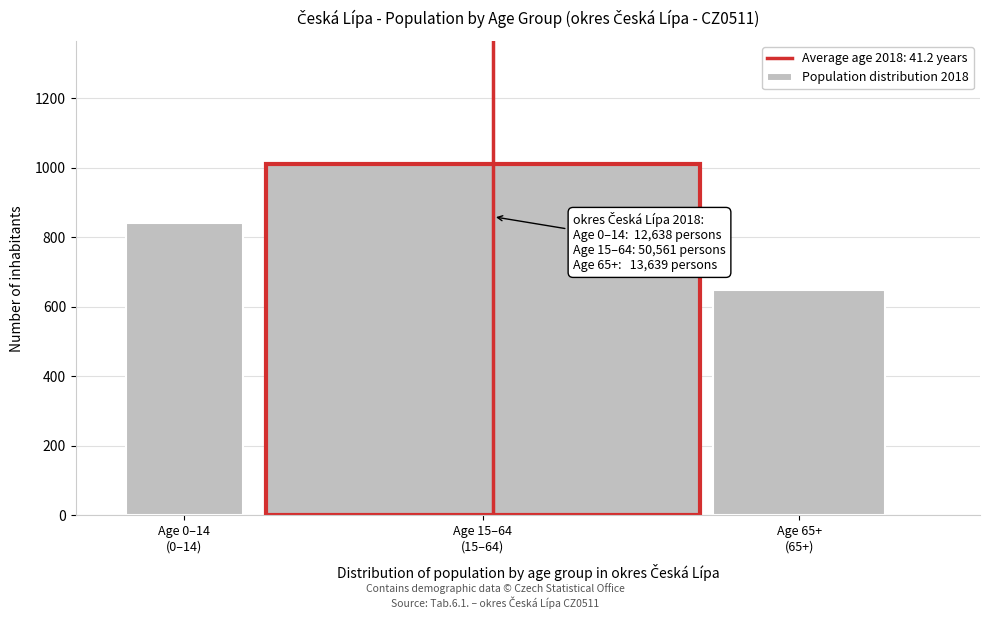

What is the maximum value shown in the chart?

1011.2